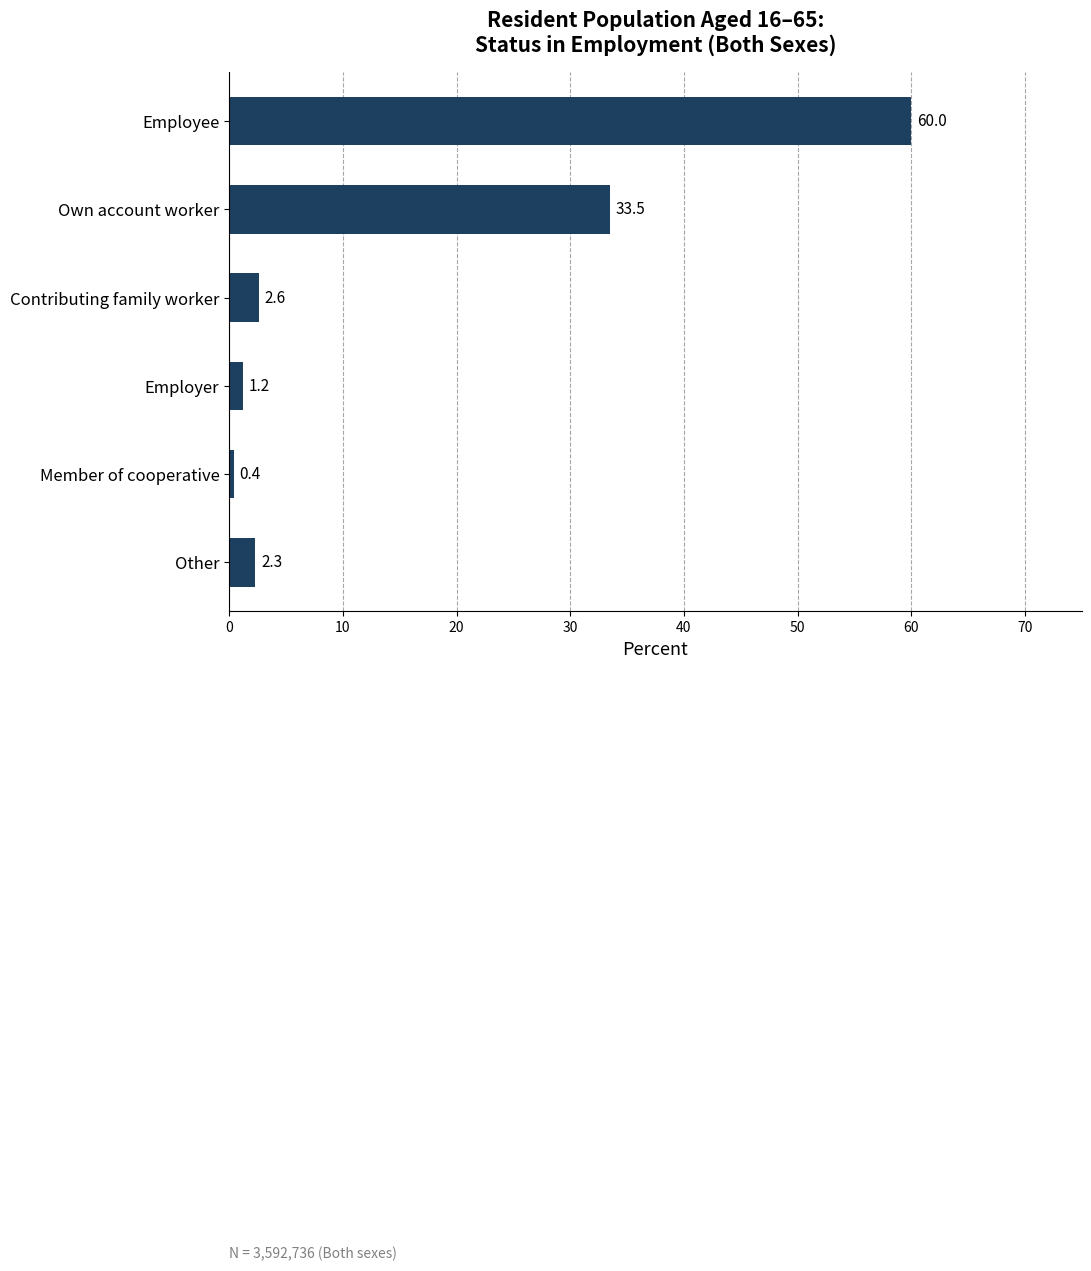

Reading top to bottom, what are all the values shown in this chart?

60.0	33.5	2.6	1.2	0.4	2.3